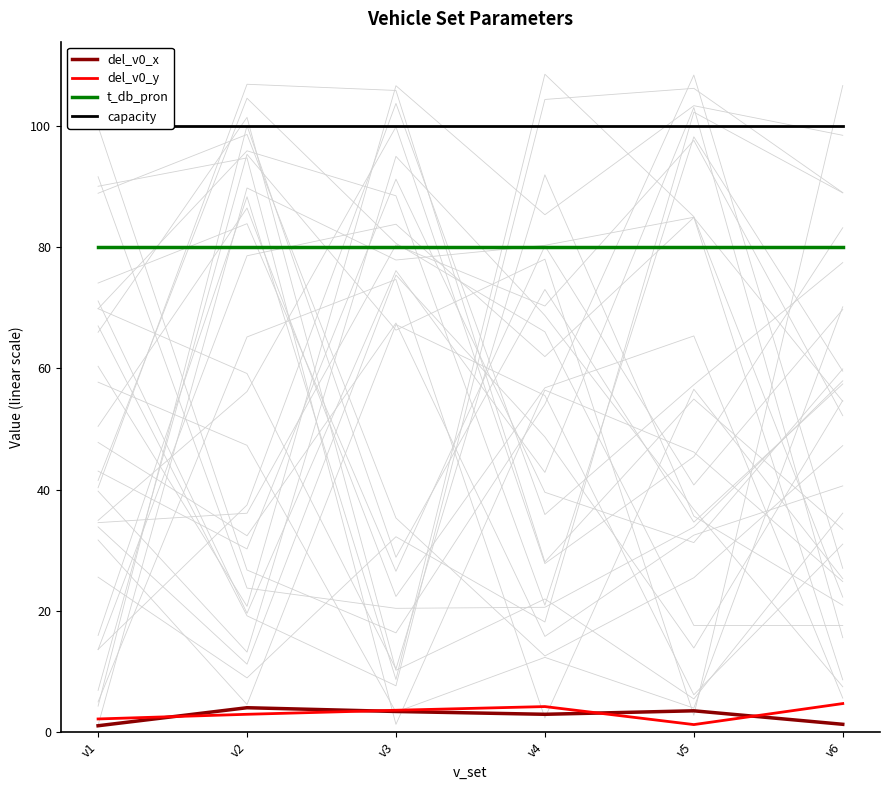

Reading left to right, extract all data points from this chart.

del_v0_x: v1=1.0	v2=4.0	v3=3.4	v4=2.9	v5=3.5	v6=1.3
del_v0_y: v1=2.2	v2=2.9	v3=3.6	v4=4.2	v5=1.2	v6=4.7
t_db_pron: v1=80.0	v2=80.0	v3=80.0	v4=80.0	v5=80.0	v6=80.0
capacity: v1=100.0	v2=100.0	v3=100.0	v4=100.0	v5=100.0	v6=100.0